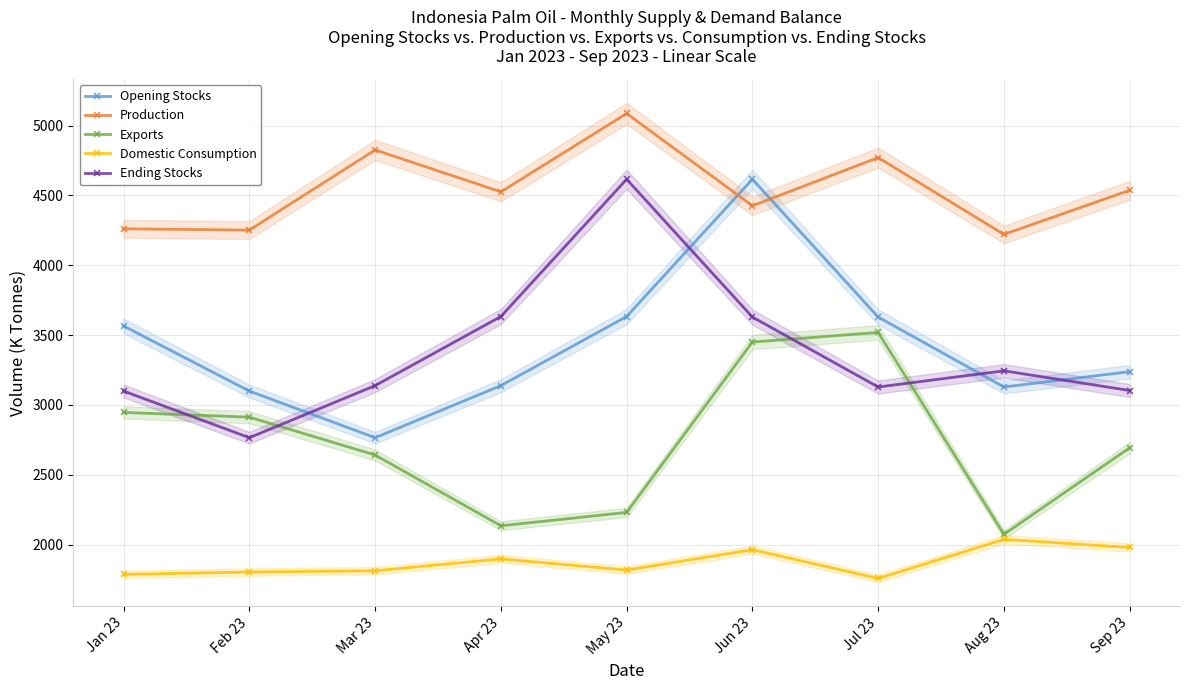

Which series ends up on top after the final intersection of Ending Stocks and Opening Stocks?

Opening Stocks